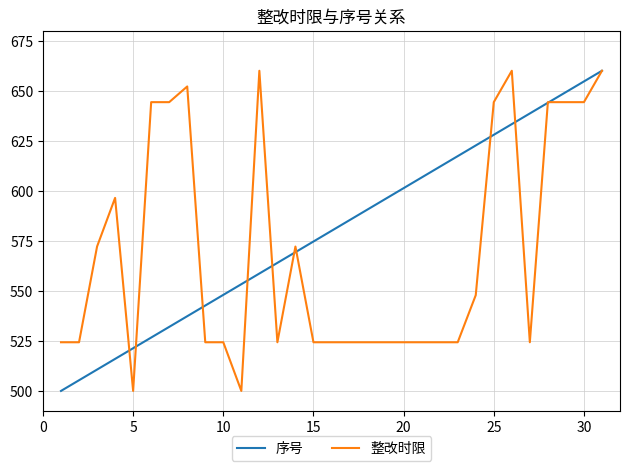

List the series in order of their overall mean, highest first.

序号, 整改时限